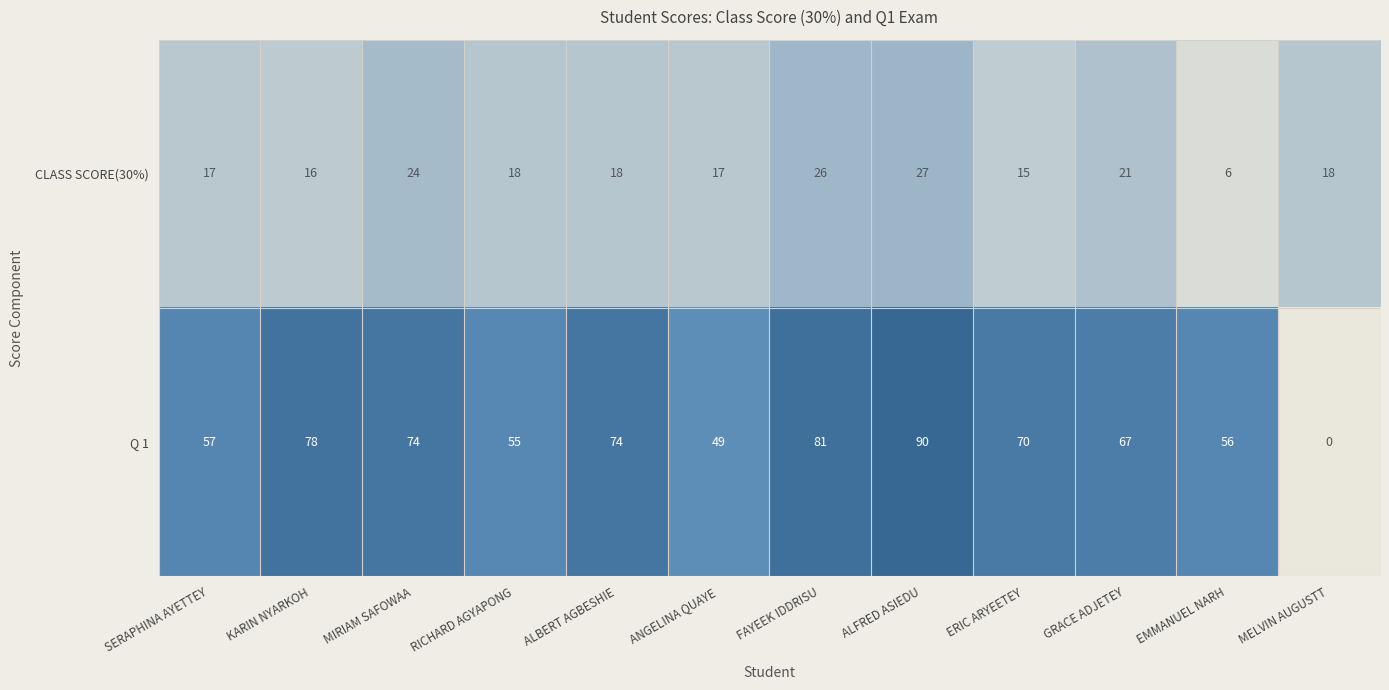

True or false: Q 1 has a value of 74 at ALBERT AGBESHIE.

True